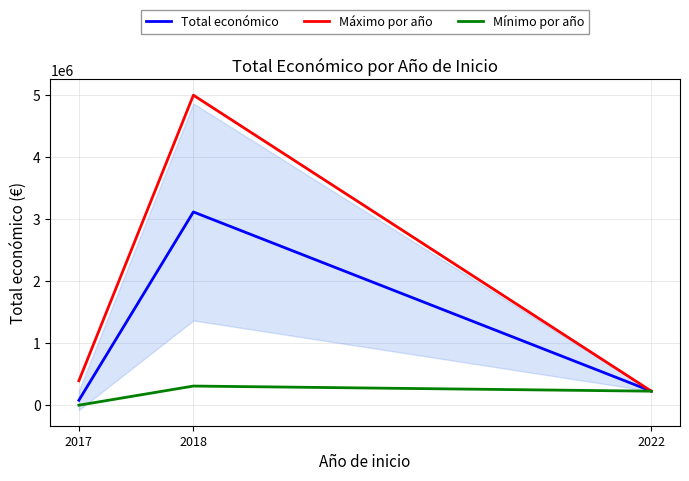

Reading right to left, extract all data points from this chart.

Total económico: 2022=228922.0	2018=3115189.2	2017=82927.4
Máximo por año: 2022=228922.0	2018=4995722.0	2017=396677.0
Mínimo por año: 2022=228922.0	2018=311553.0	2017=3000.0